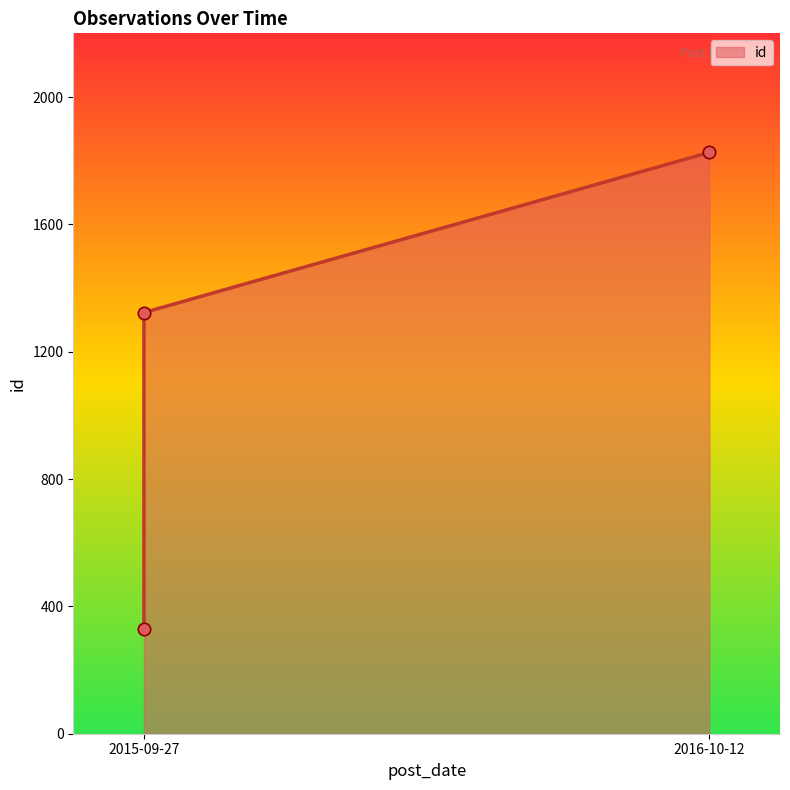

Approximately how many times larger is the value at 2016-10-12 compared to 2015-09-27?

5.6